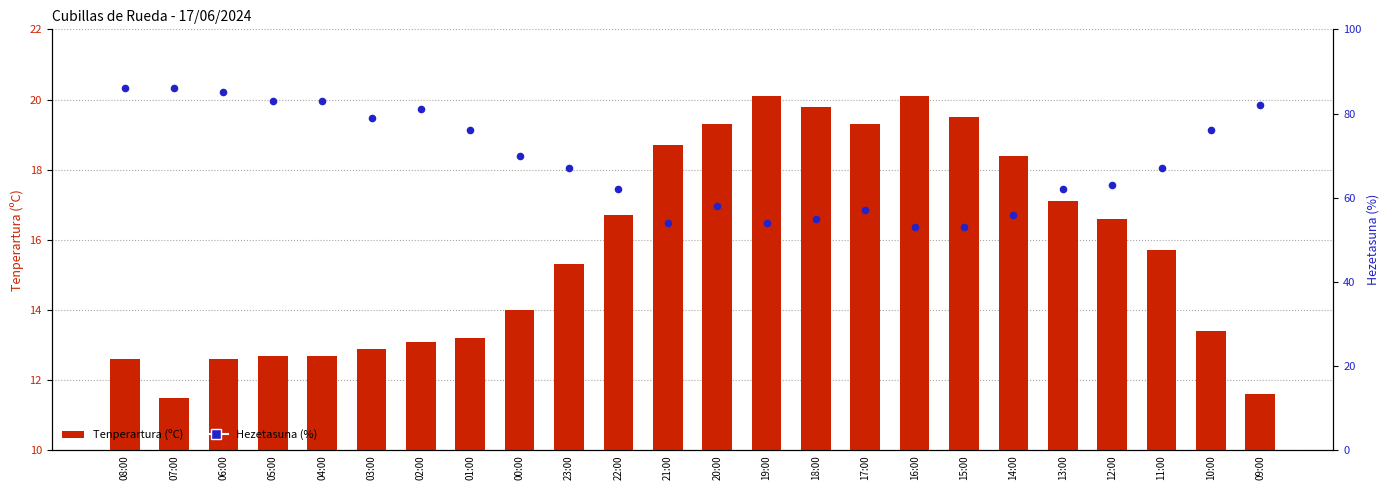

Which series contains the highest Y value?

Hezetasuna (%)